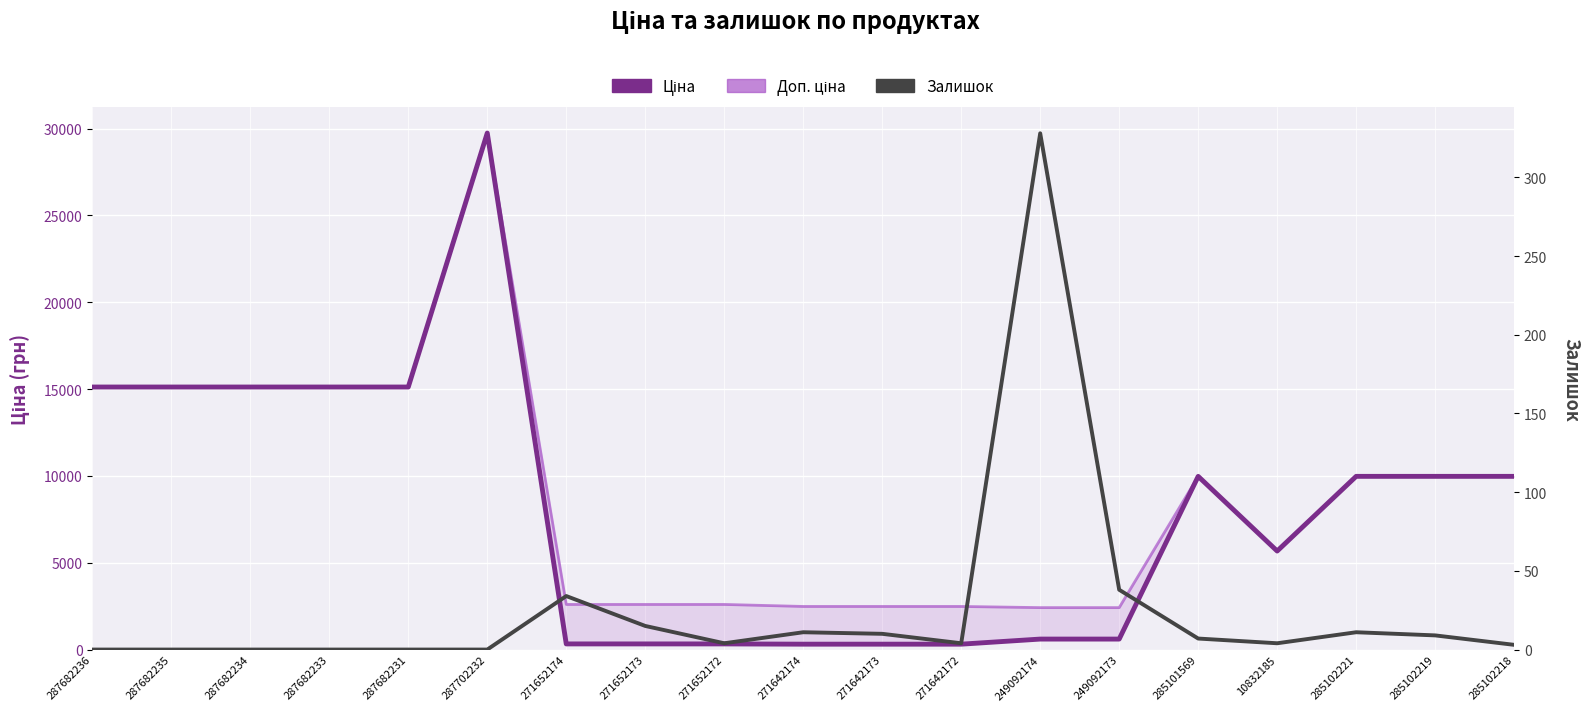

What is the difference between the maximum and minimum values in the Доп. ціна series?

27332.4